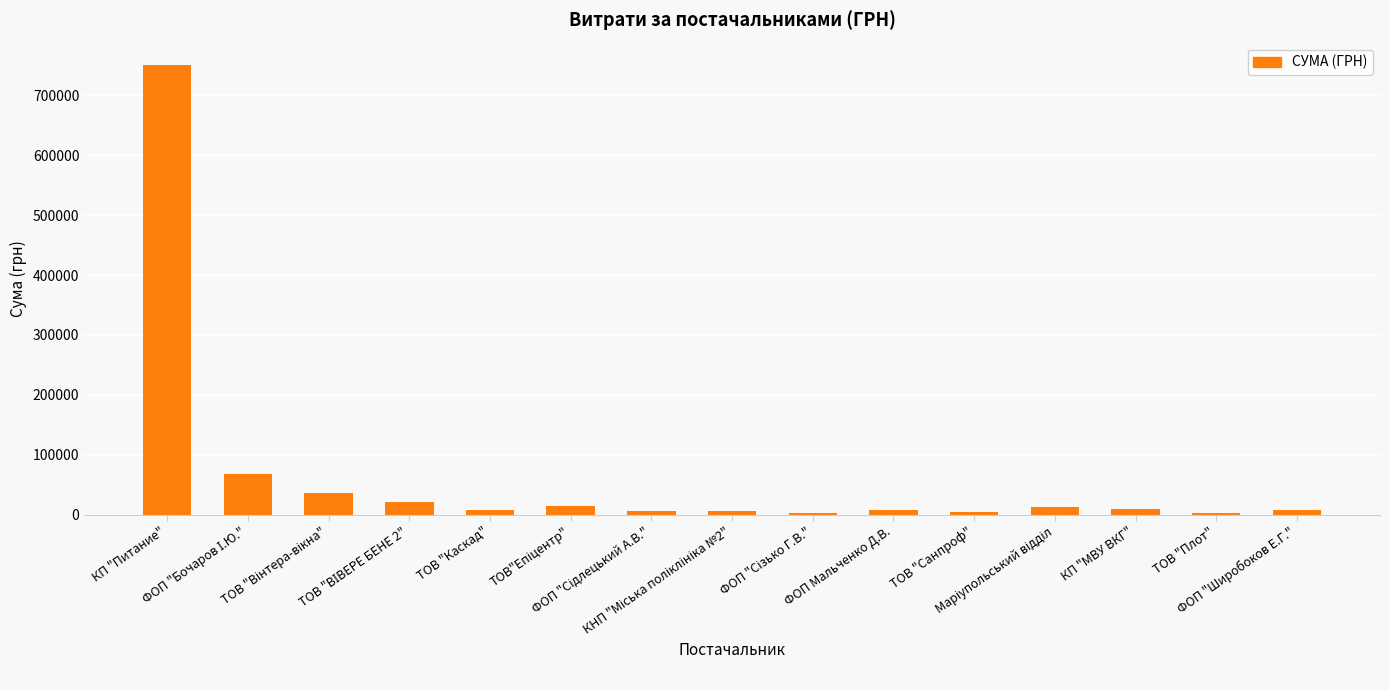

What is the sum of all values?

961201.8